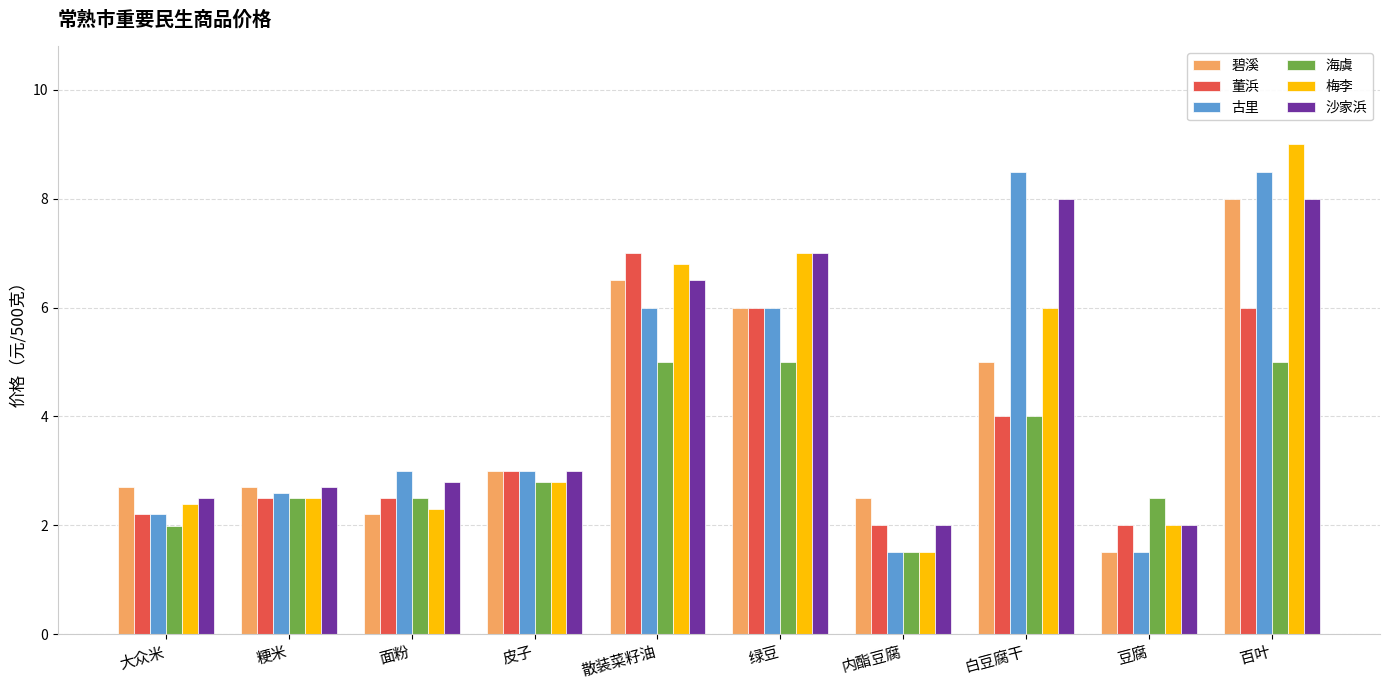

Is the value of 梅李 at 绿豆 greater than the value of 董浜 at 百叶?

Yes